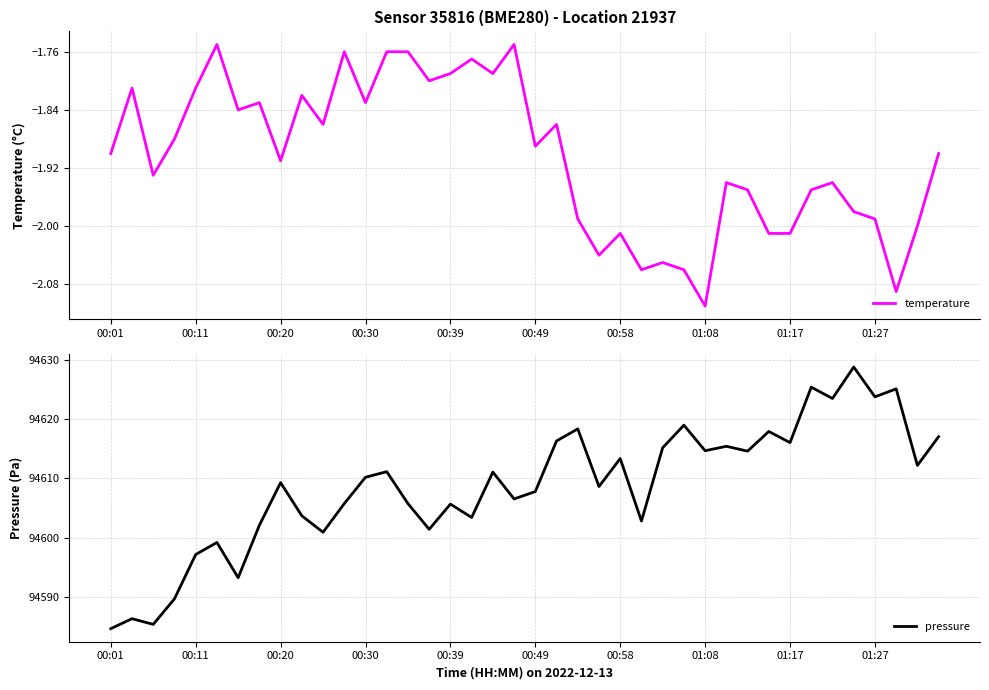

Which category has the highest value in the pressure series?

35